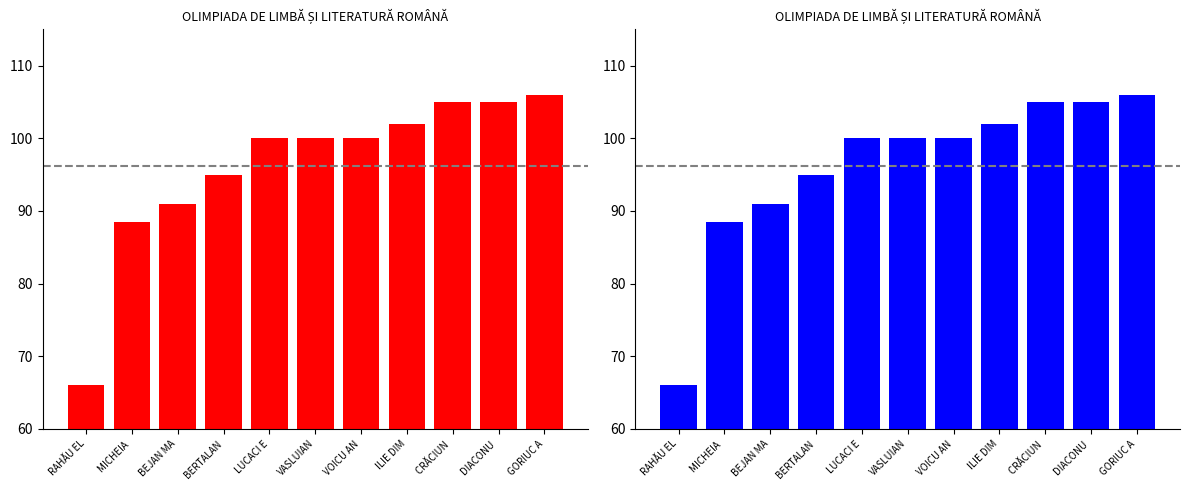

What is the minimum value shown in the chart?

66.0